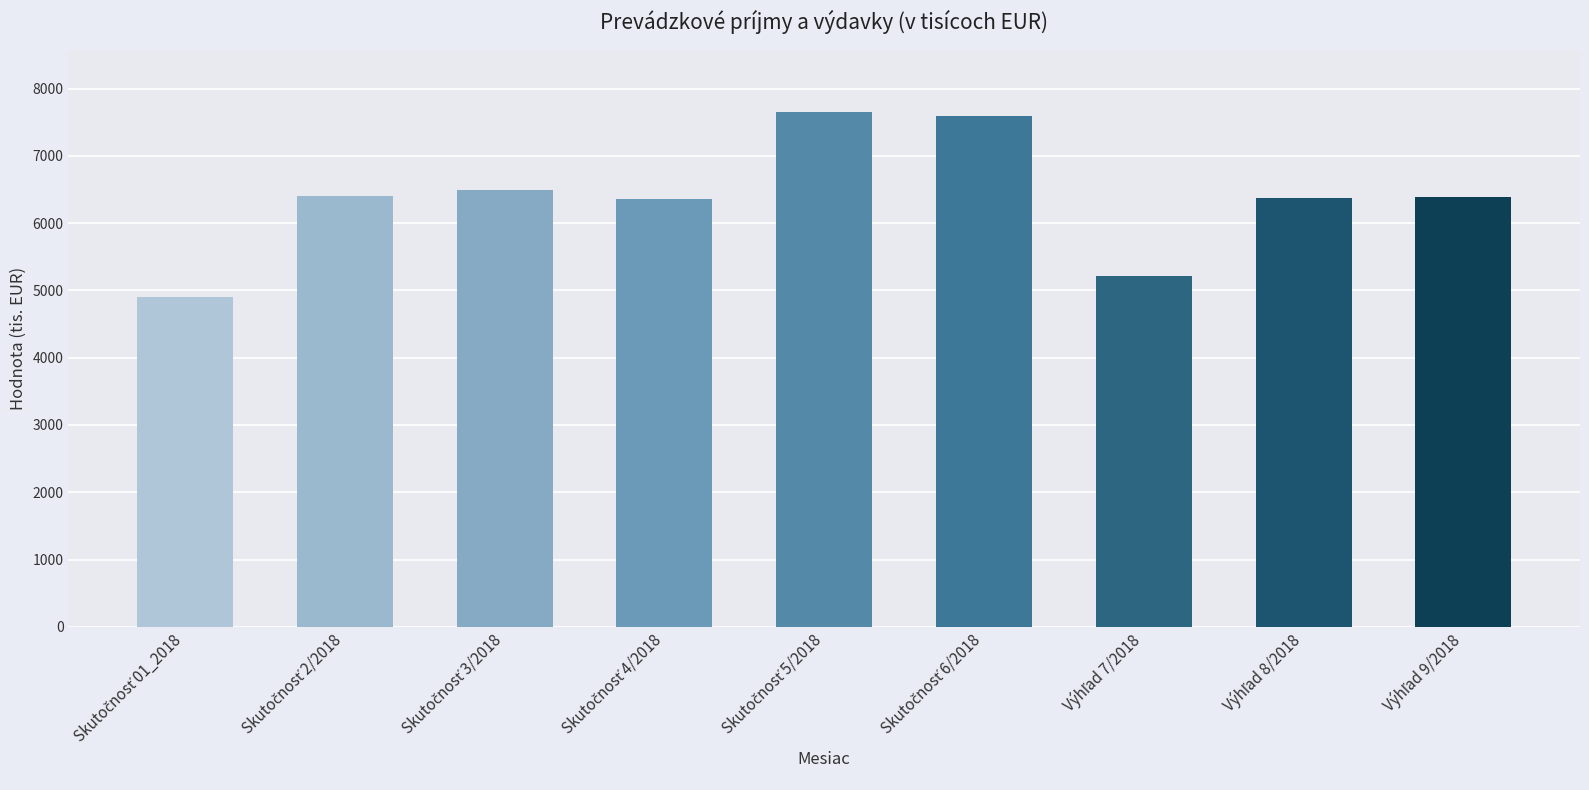

What is the average value?

6376